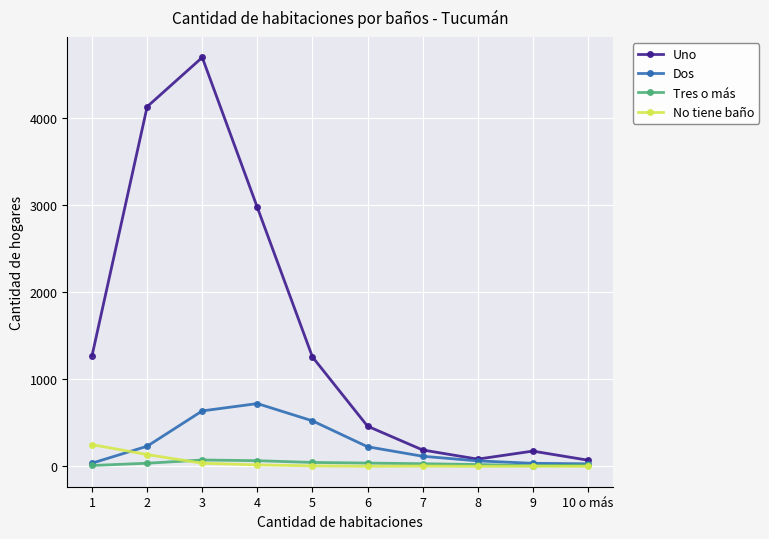

Where is the first local minimum for Uno?

8